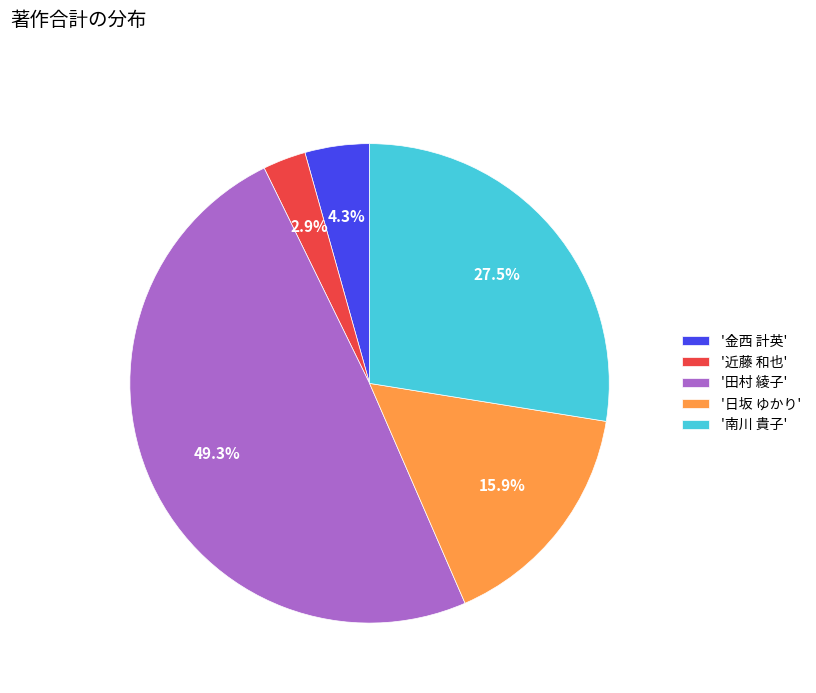

Is there any slice that represents more than half of the pie?

No